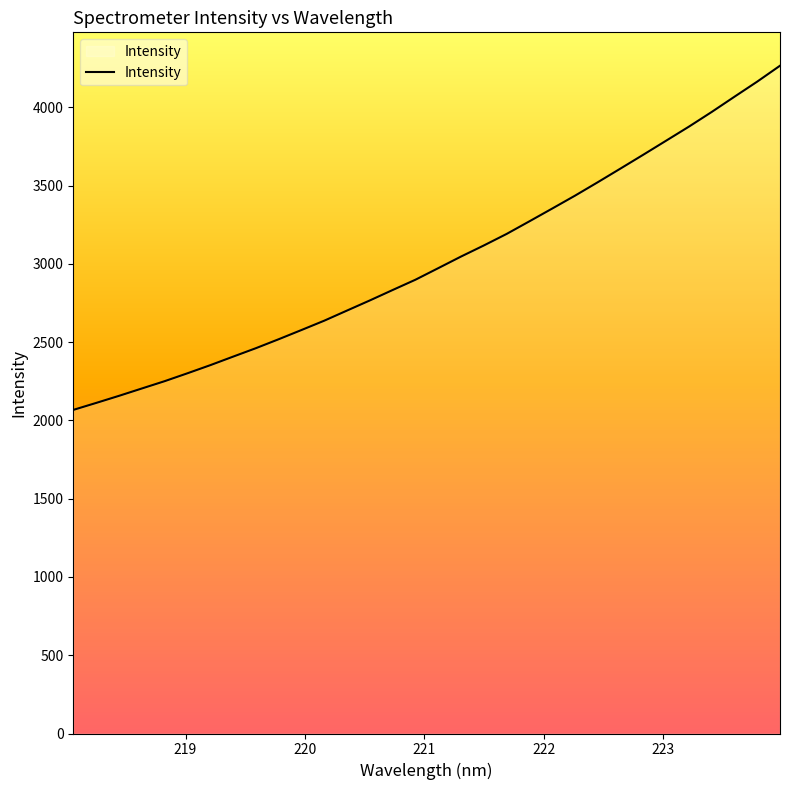

What is the minimum value shown in the chart?

2067.5